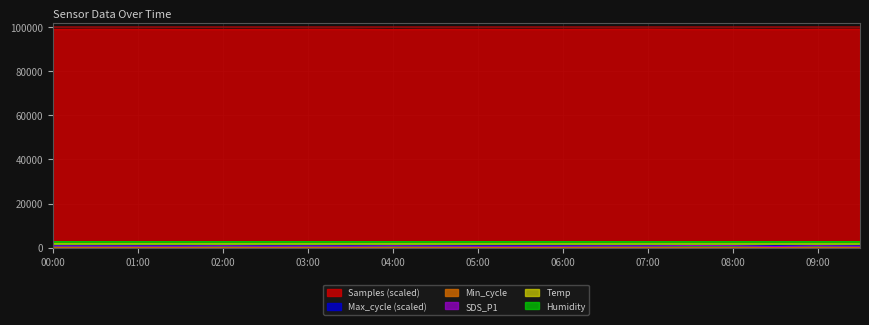

Read the Temp value at 04:00.

1696.0